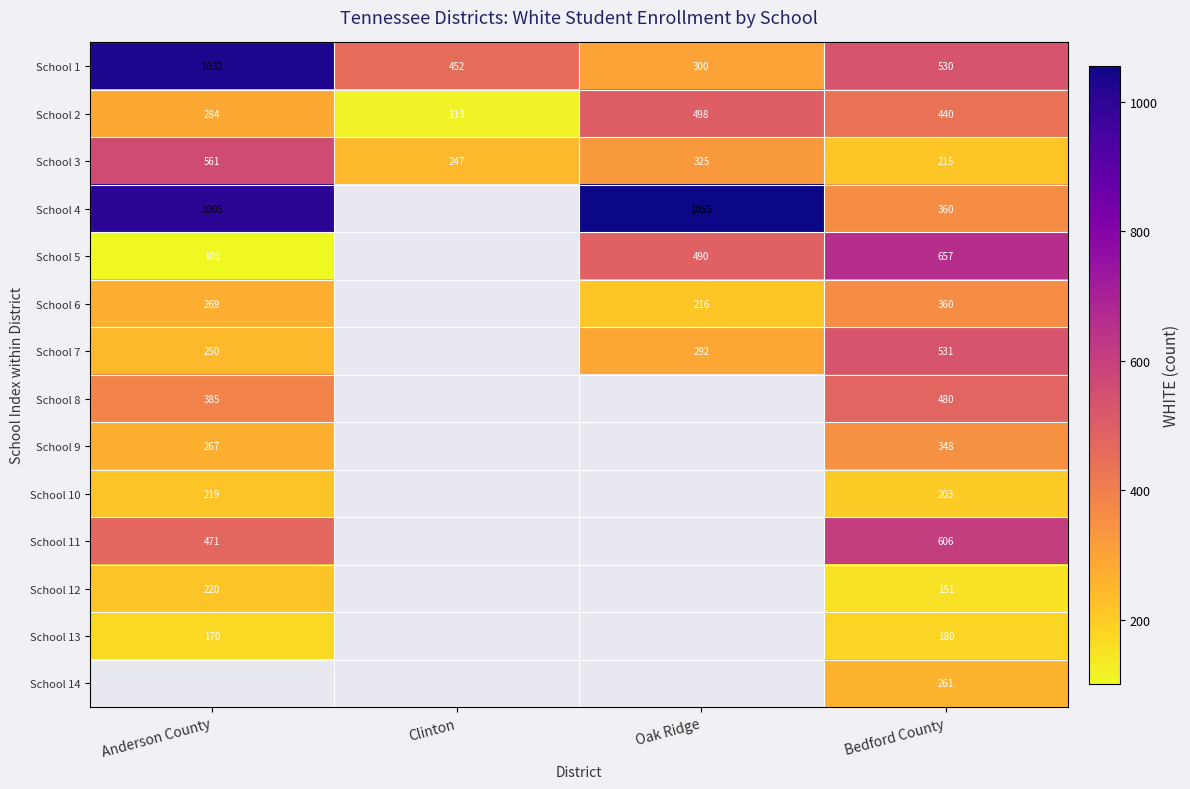

What is the lowest value of the School 3 series?

215